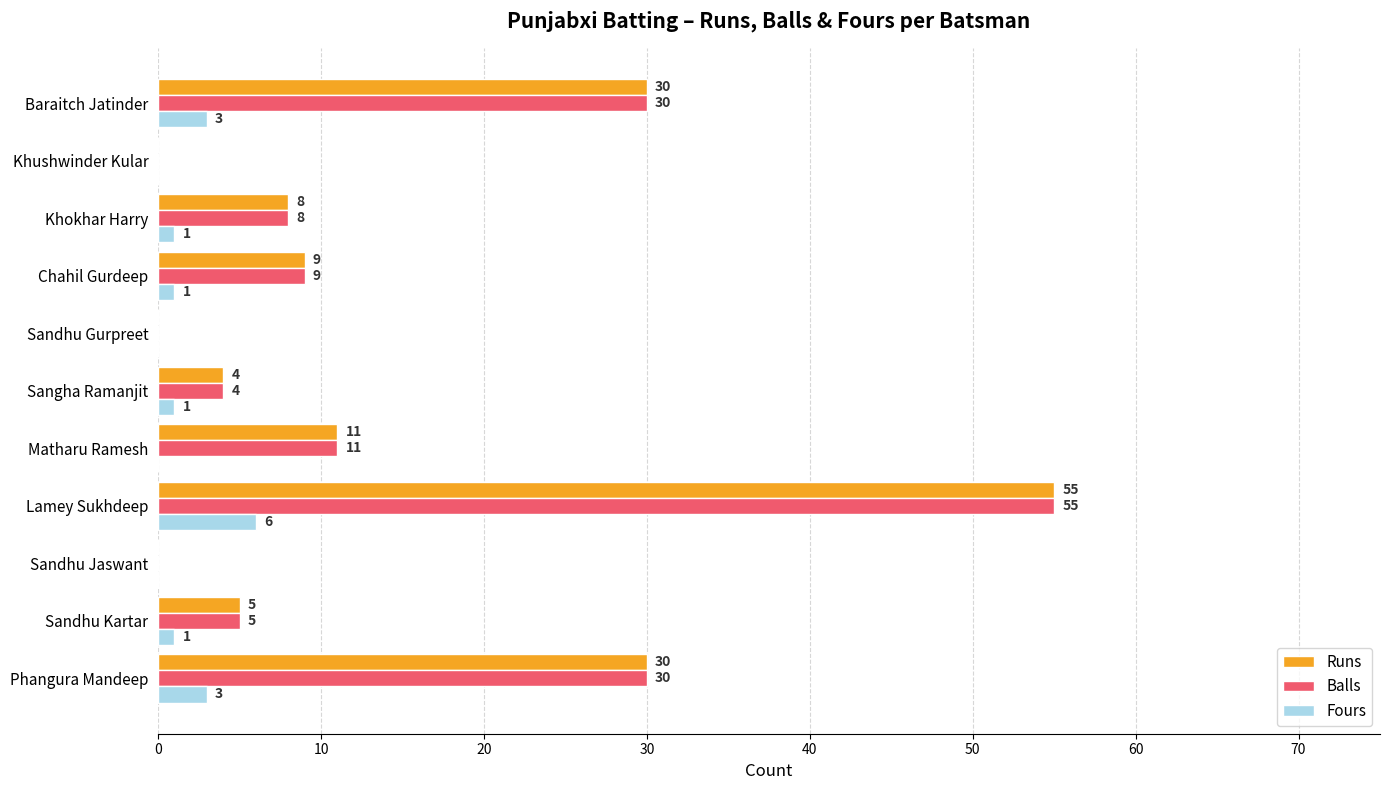

How many distinct data groups are displayed?

3